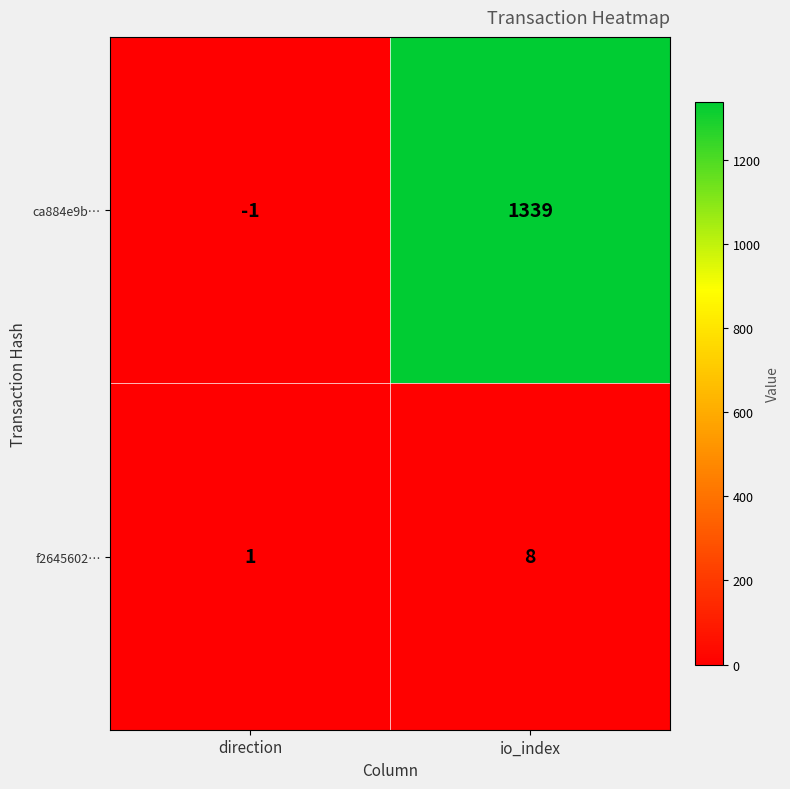

Is it true that f2645602… equals 5 at io_index?

False